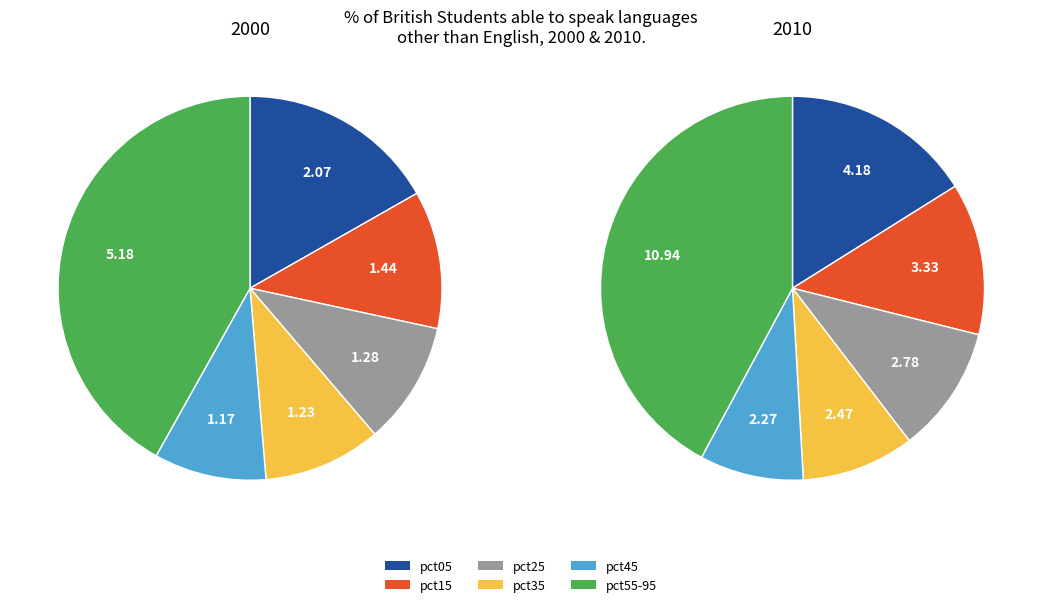

The 2 slice represents 10% of the pie. True or false?

True